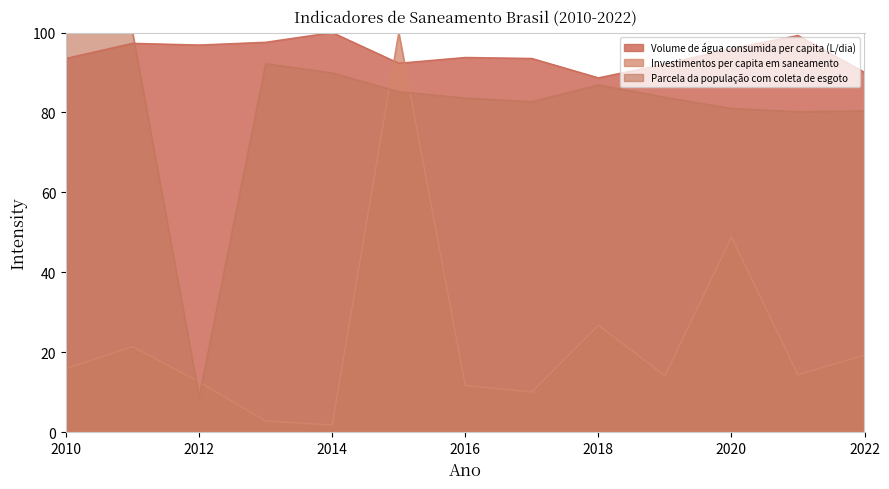

At which label does Investimentos per capita em saneamento reach its minimum?

2014